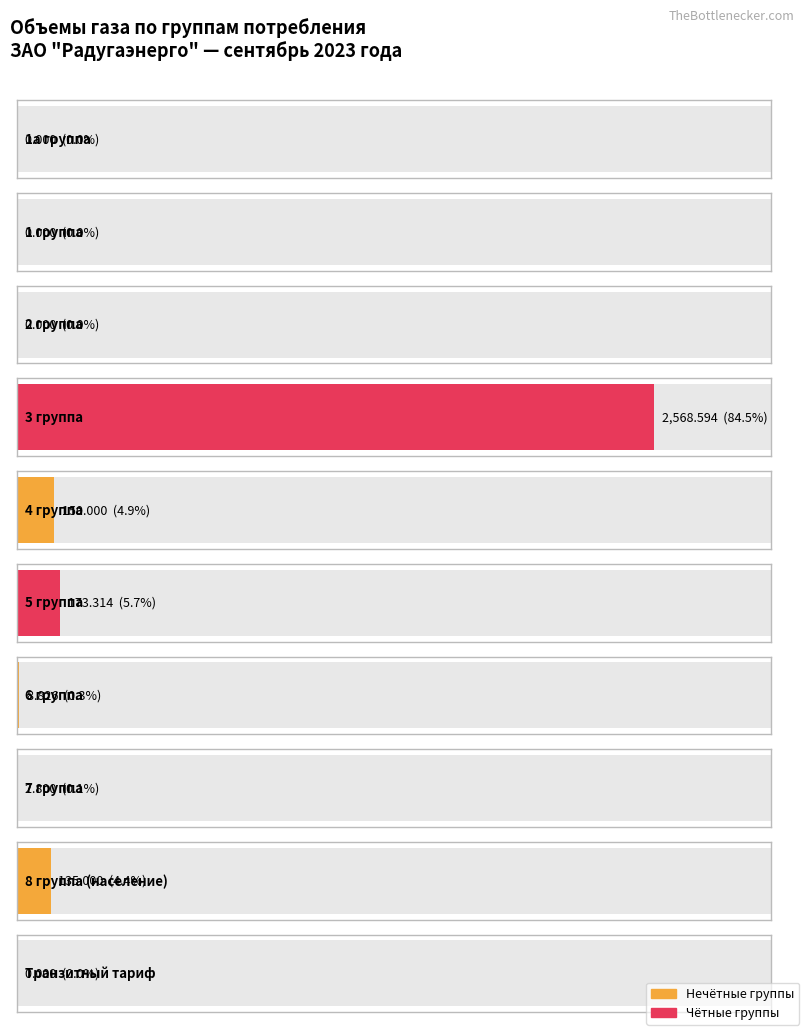

Reading left to right, transcribe all the data shown in this chart.

1а группа=0.0	1 группа=0.0	2 группа=0.0	3 группа=2568.6	4 группа=150.0	5 группа=173.3	6 группа=8.8	7 группа=2.8	8 группа (население)=135.0	Транзитный тариф=0.0